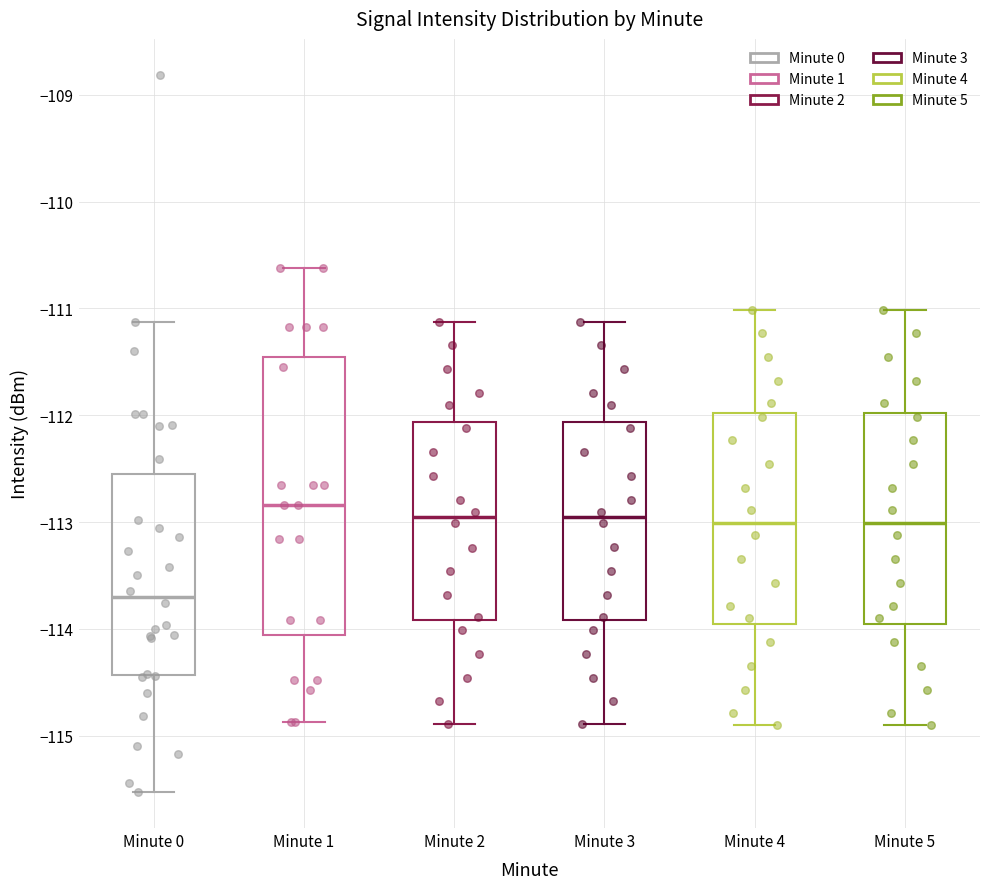

Reading left to right, transcribe this box plot: for each box, give where its median line is, the range the box spans, and where its two whiskers end, as read against the y-axis. The values are not printed on the chart, so give them approximately, as read against the axis.

Minute 0: median -113.7, box -114.4 to -112.6, whiskers -115.5 to -111.1
Minute 1: median -112.8, box -114.1 to -111.5, whiskers -114.9 to -110.6
Minute 2: median -113.0, box -113.9 to -112.1, whiskers -114.9 to -111.1
Minute 3: median -113.0, box -113.9 to -112.1, whiskers -114.9 to -111.1
Minute 4: median -113.0, box -114.0 to -112.0, whiskers -114.9 to -111.0
Minute 5: median -113.0, box -114.0 to -112.0, whiskers -114.9 to -111.0